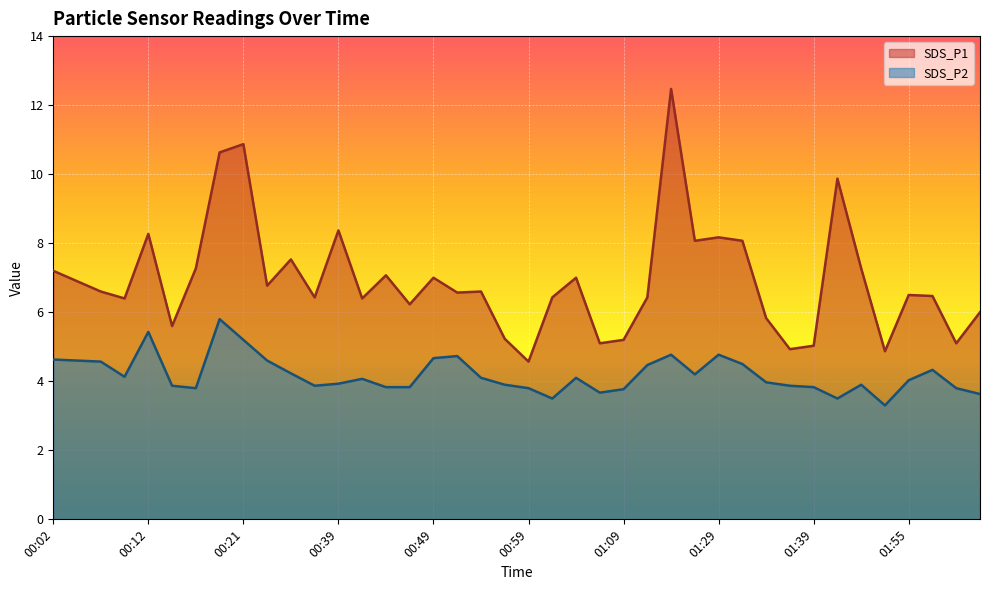

At which category does SDS_P1 reach its first local valley?

00:09